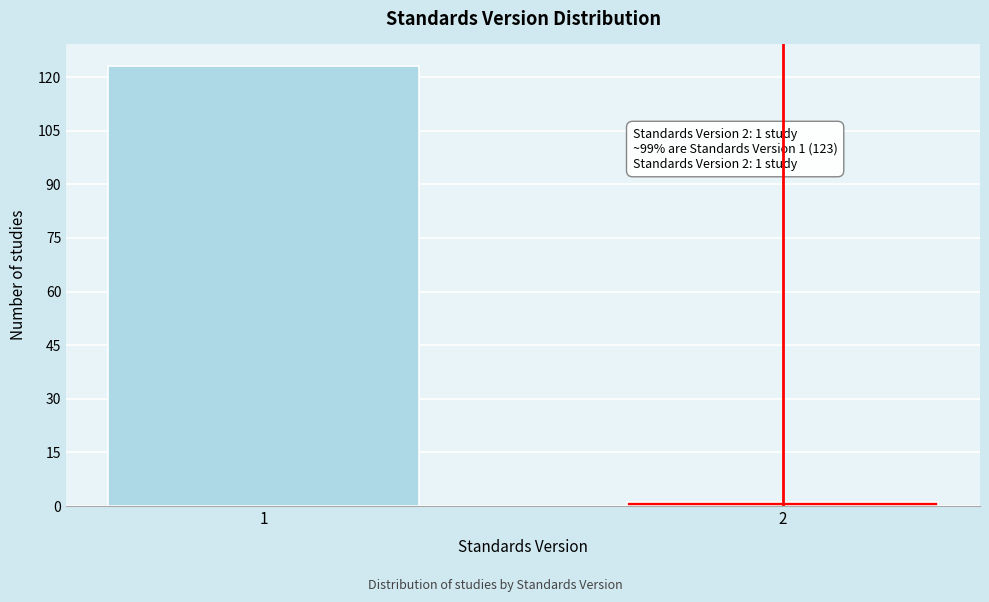

Reading right to left, extract all data points from this chart.

2=1	1=123